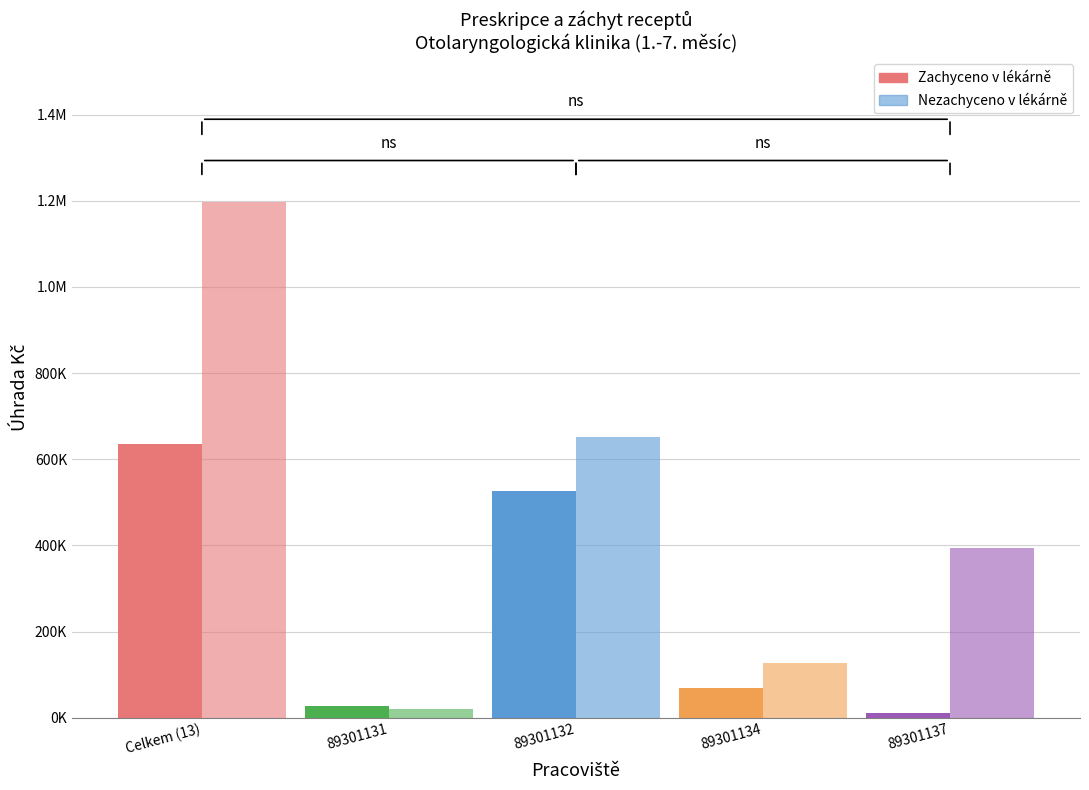

Are the bars grouped side by side (vs. stacked)?

Yes